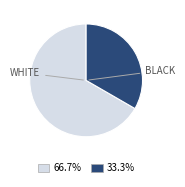

Is there any slice that represents more than half of the pie?

Yes